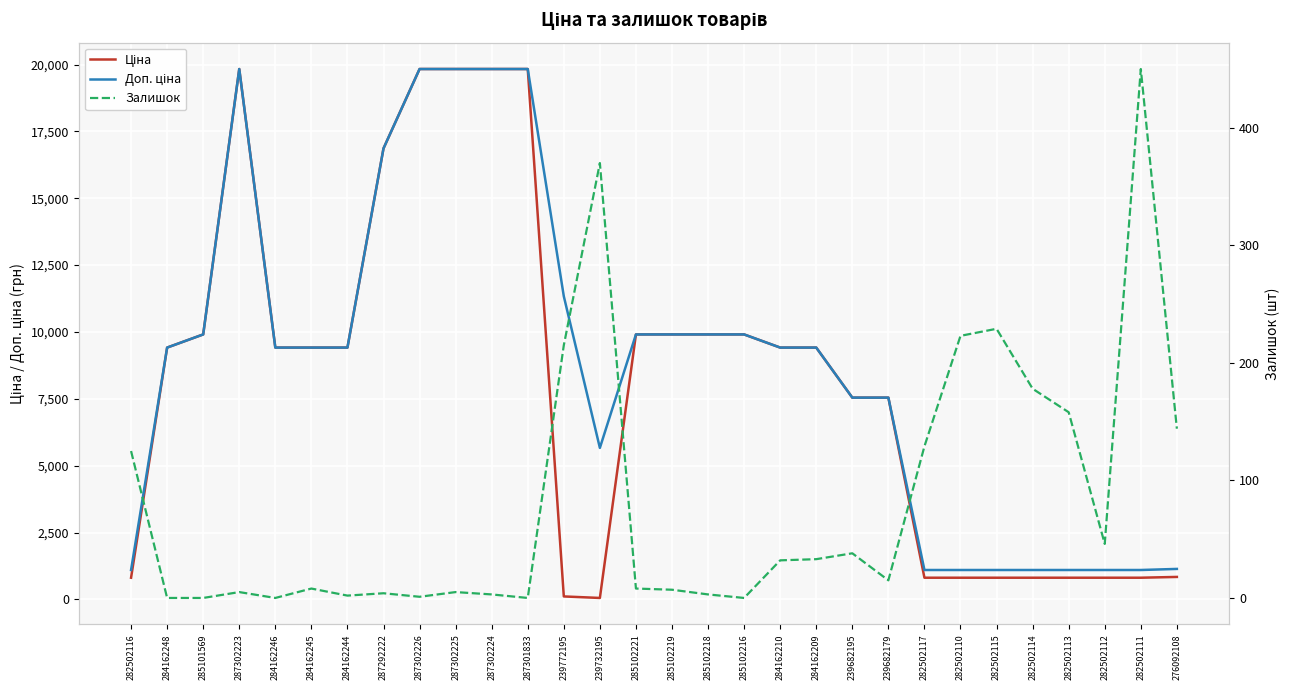

Which series changed the most between 284162244 and 285102216?

Ціна